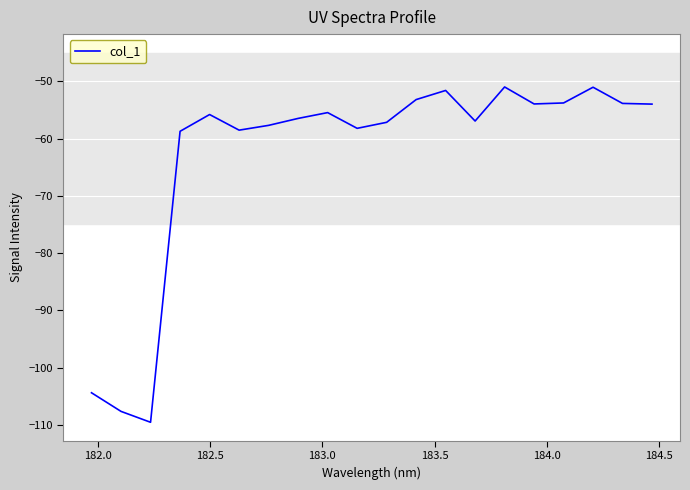

What is the difference between the maximum and minimum values?

58.5